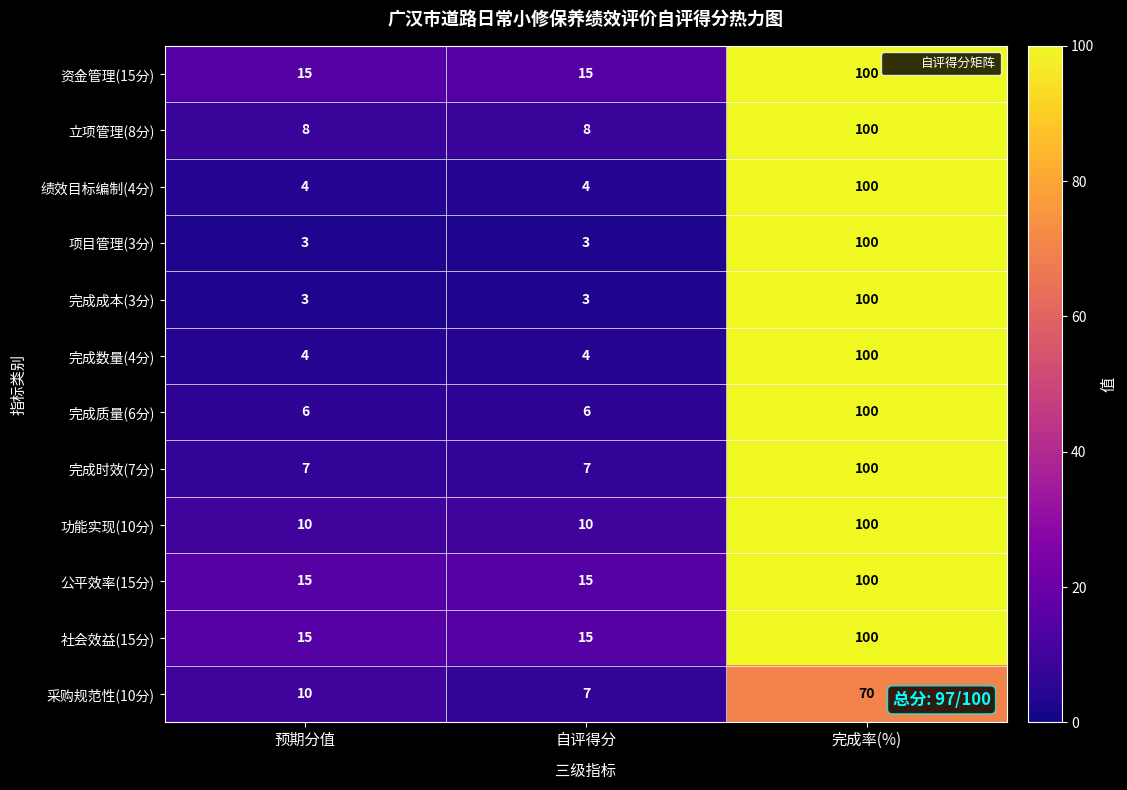

The 社会效益(15分) series shows 100 at 完成率(%). True or false?

True